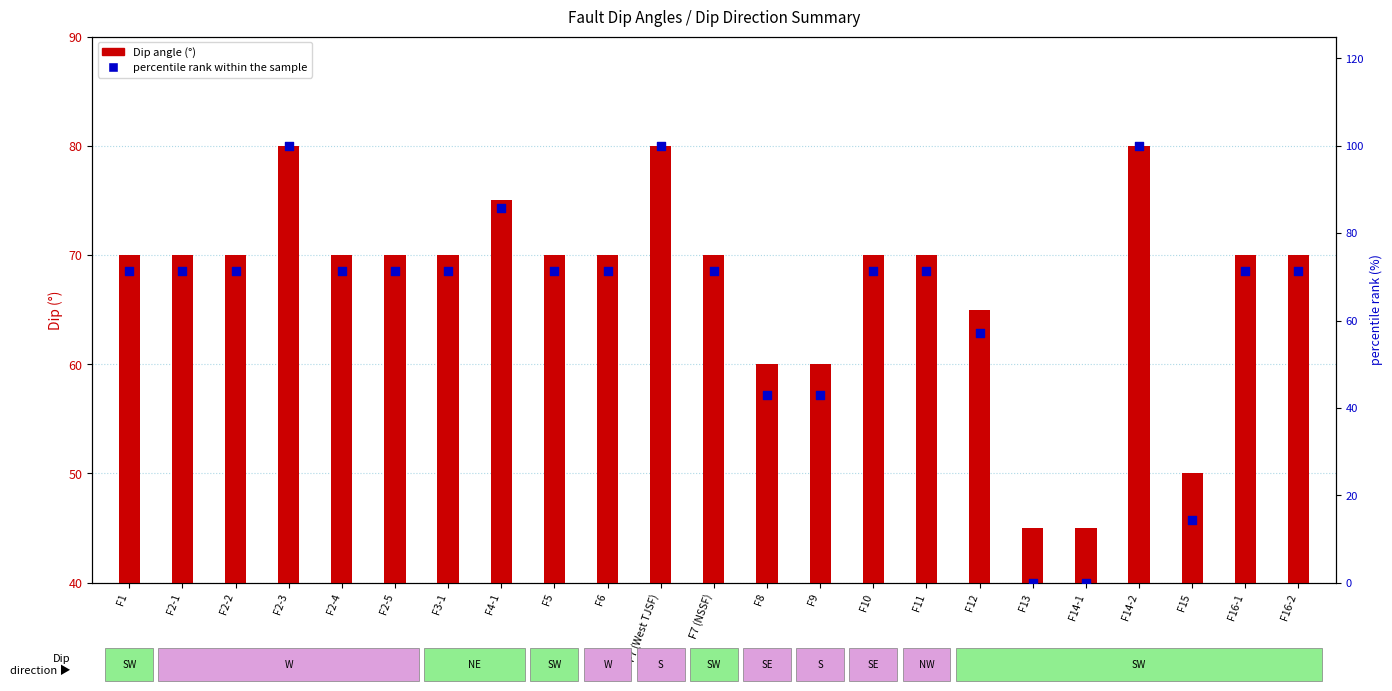

Which has a higher value, F16-2 or F11?

F16-2